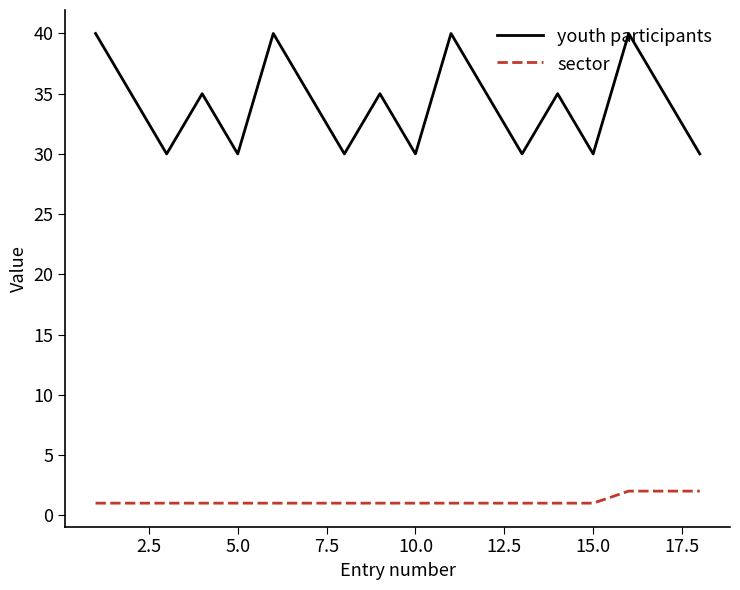

List the series in order of their overall mean, highest first.

youth participants, sector